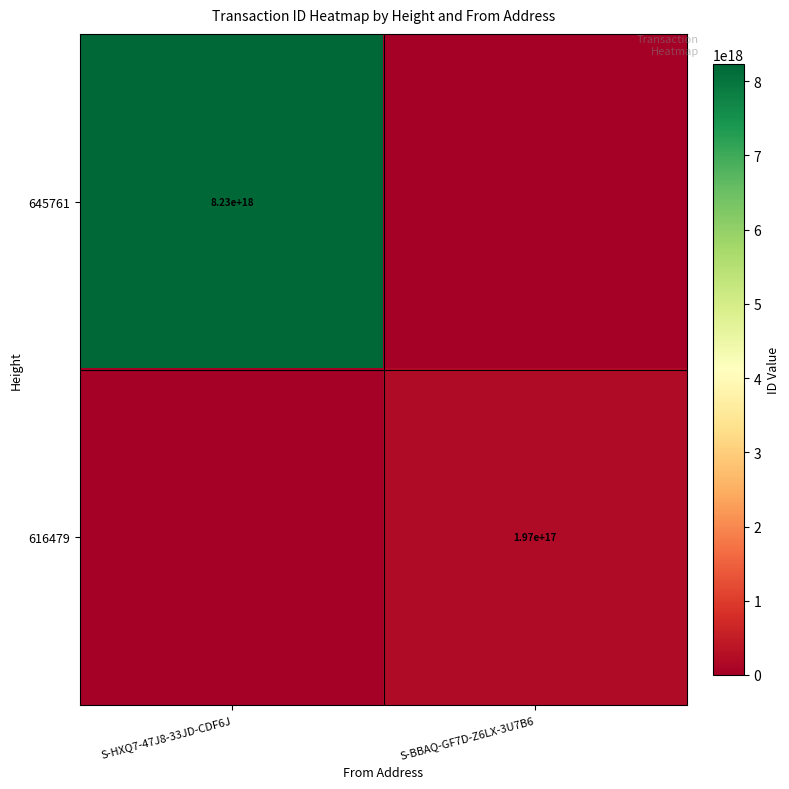

Is it true that 616479 equals 197000000000000000 at S-BBAQ-GF7D-Z6LX-3U7B6?

True